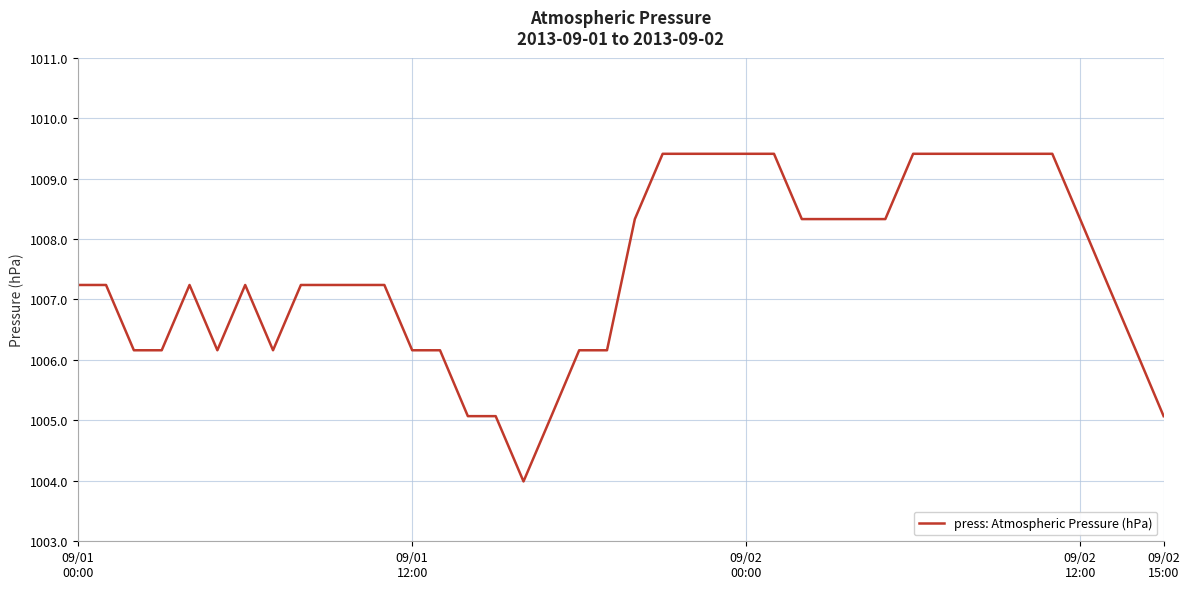

Reading right to left, list all the values displayed in this chart.

1005.1	1006.2	1007.2	1008.3	1009.4	1009.4	1009.4	1009.4	1009.4	1009.4	1008.3	1008.3	1008.3	1008.3	1009.4	1009.4	1009.4	1009.4	1009.4	1008.3	1006.2	1006.2	1005.1	1004.0	1005.1	1005.1	1006.2	1006.2	1007.2	1007.2	1007.2	1007.2	1006.2	1007.2	1006.2	1007.2	1006.2	1006.2	1007.2	1007.2